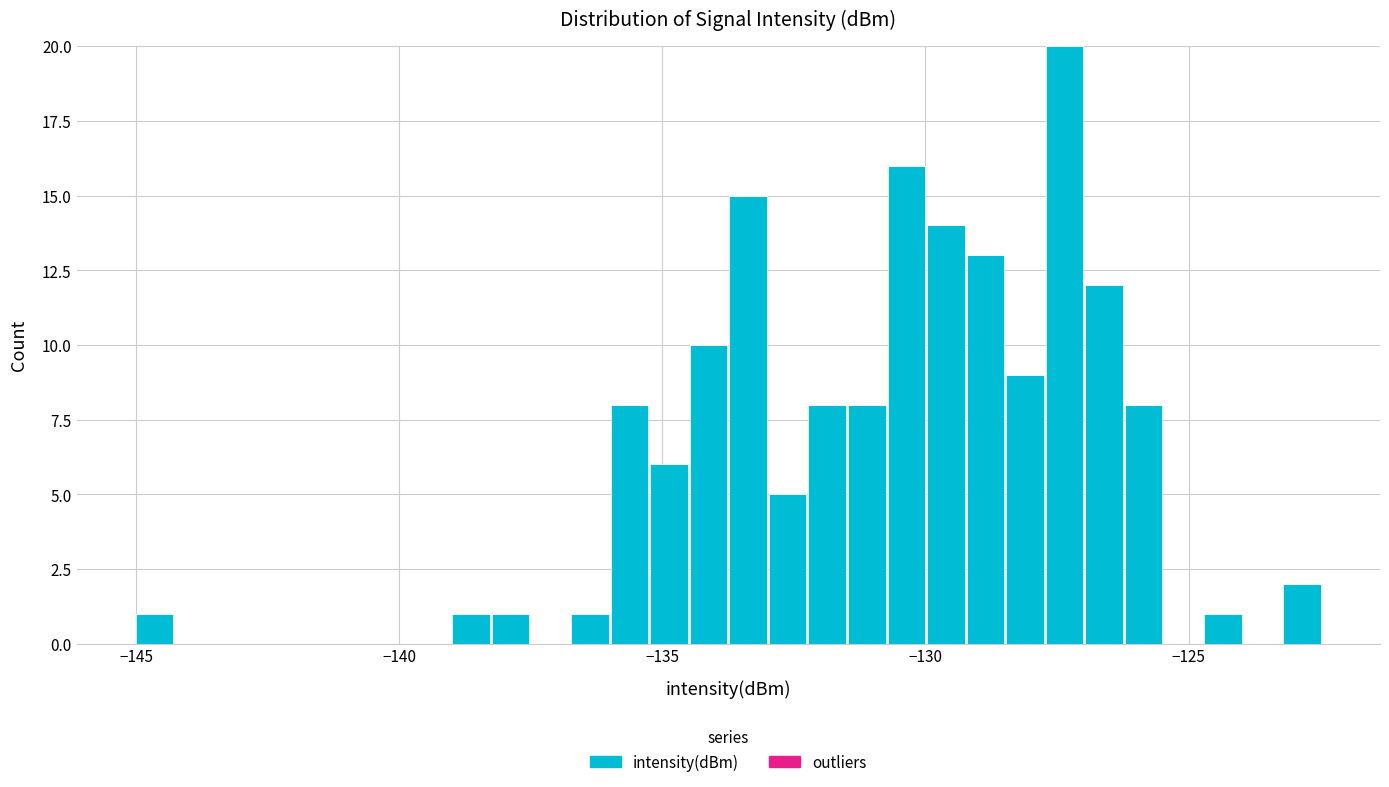

Read against the x-axis, roughly where is the centre of the tallest bar?

-127.5